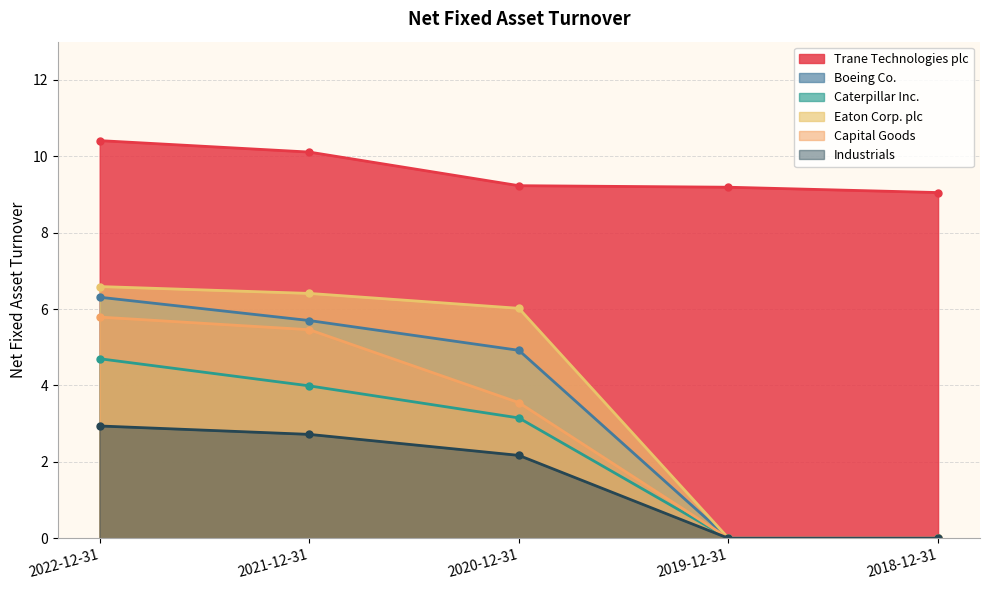

The Capital Goods series shows 5.8 at 2022-12-31. True or false?

True